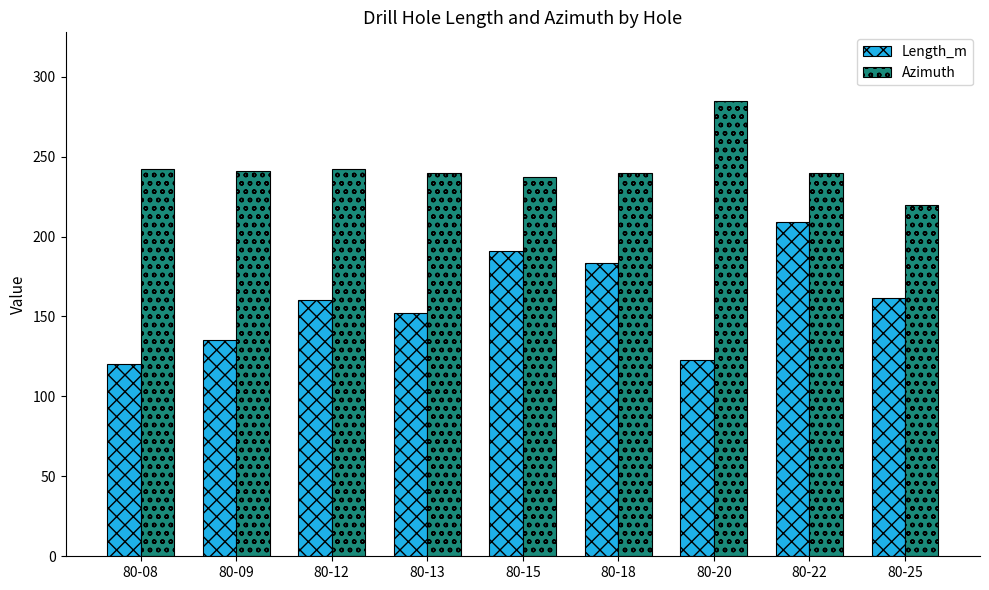

Read the Length_m value at 80-09.

135.3